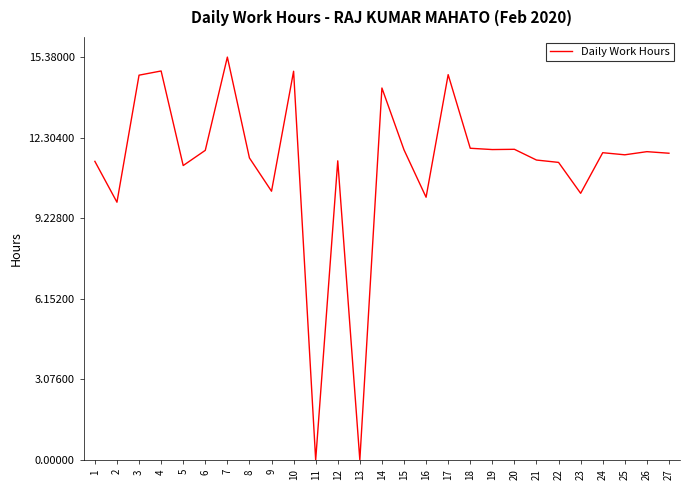

At which label does the data first exceed 11?

1